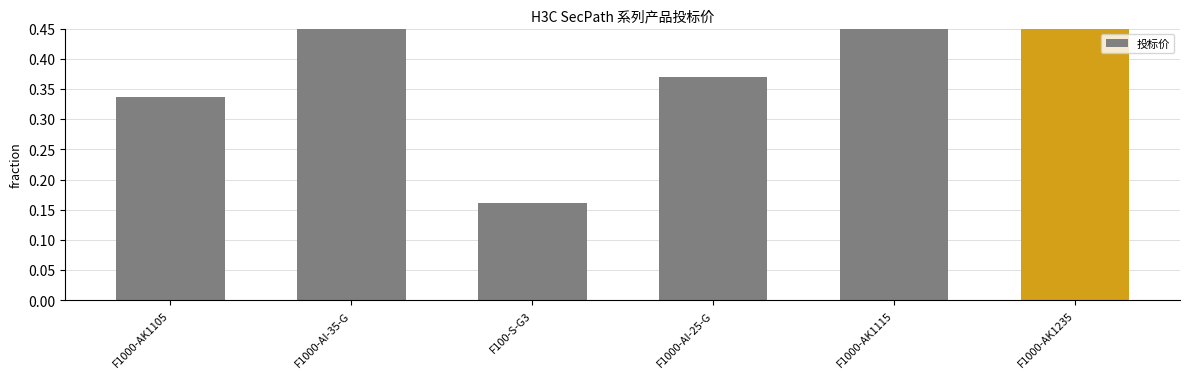

Count the values in the range 0 to 1.

6